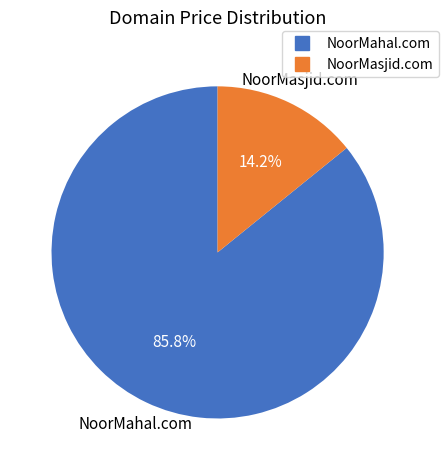

Which has a higher value, NoorMahal.com or NoorMasjid.com?

NoorMahal.com